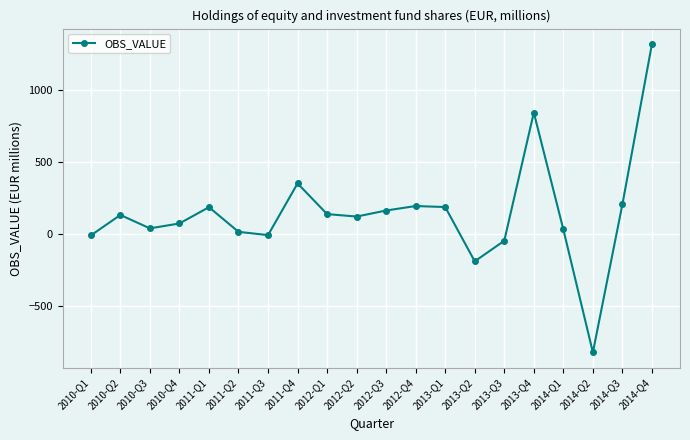

The value at 2013-Q2 is -191.0. True or false?

True